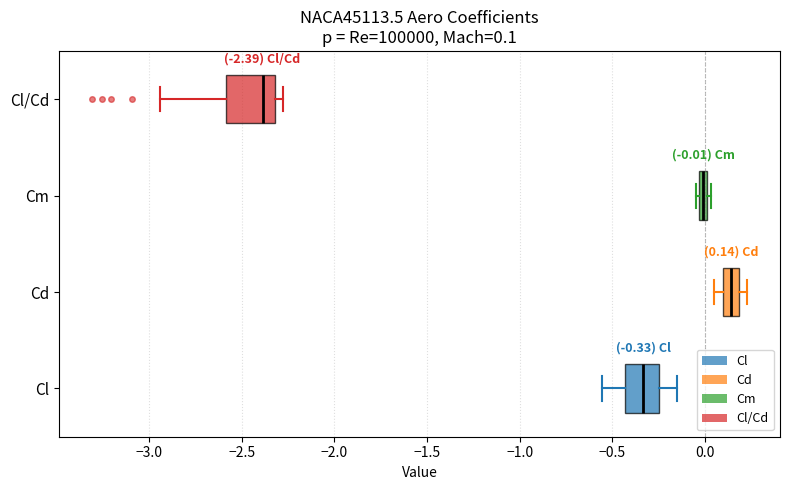

Comparing the boxes themselves (not the whiskers), which one is the widest?

Cl/Cd